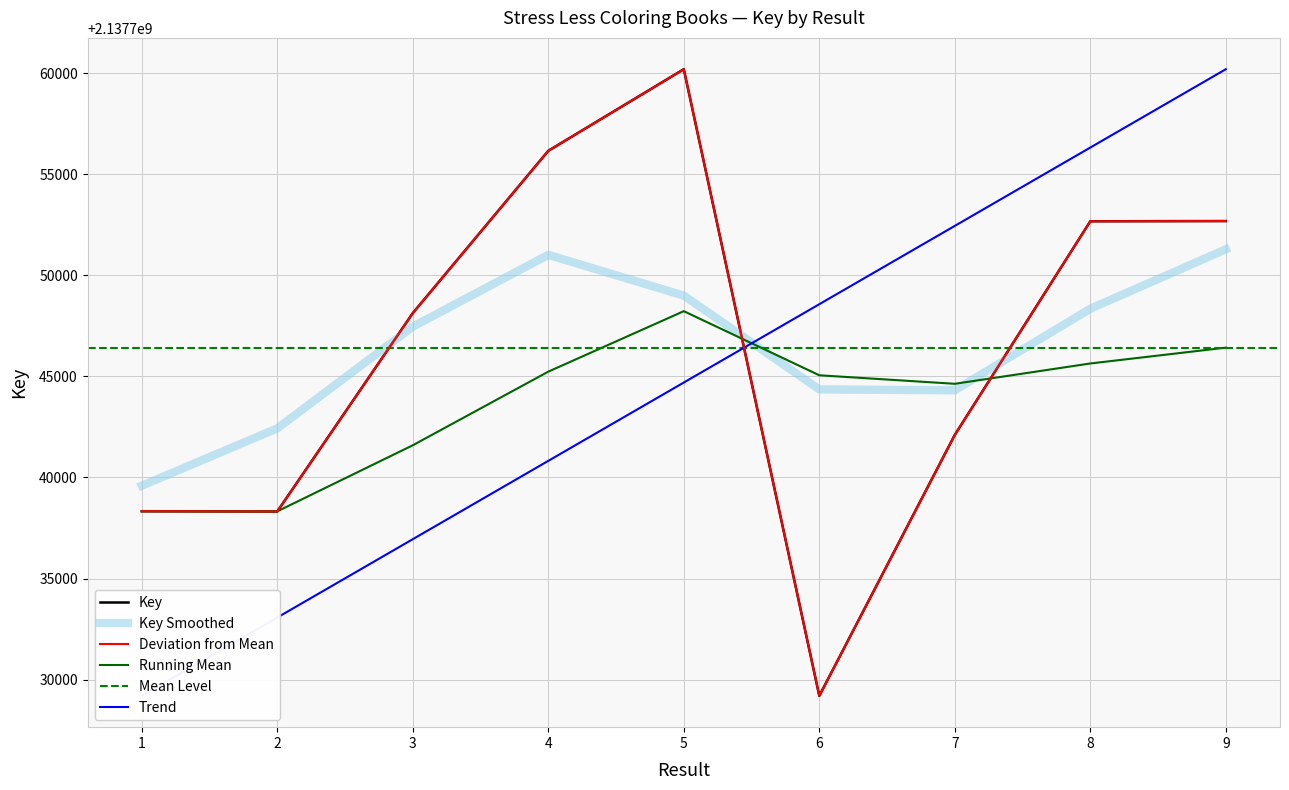

Reading left to right, extract all data points from this chart.

1=2137738331	2=2137738319	3=2137748127	4=2137756152	5=2137760187	6=2137729202	7=2137742105	8=2137752668	9=2137752679